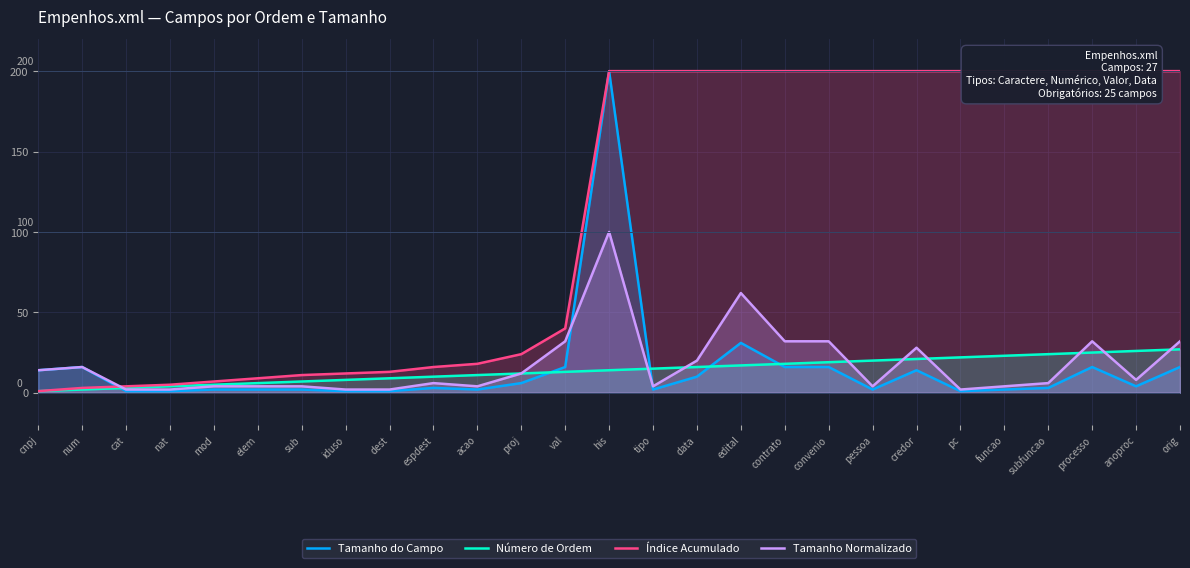

True or false: Número de Ordem and Índice Acumulado cross at least once.

False